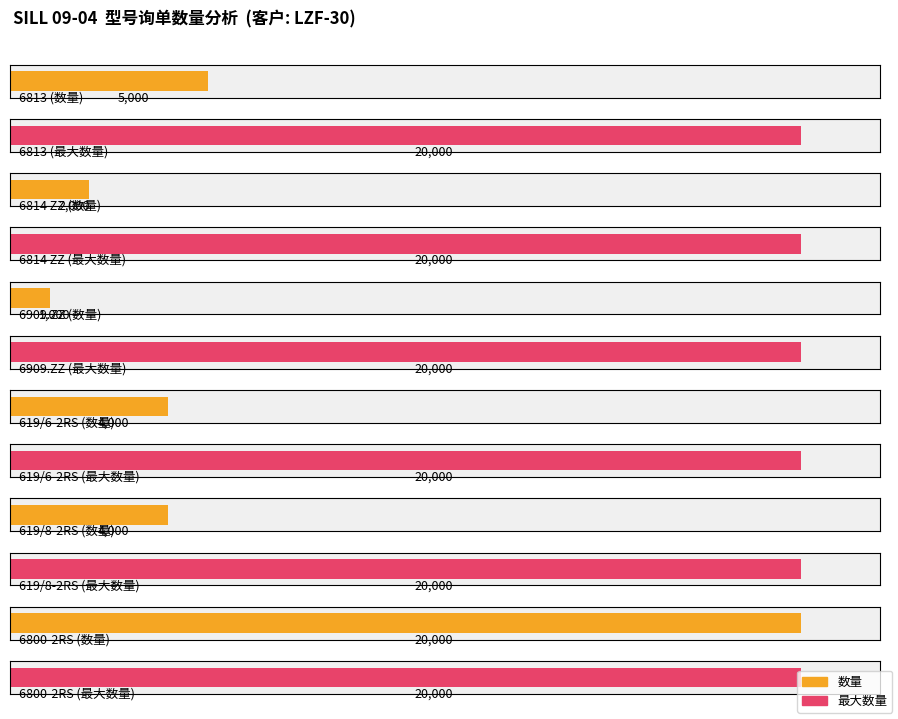

What position from the right is 1208?

9